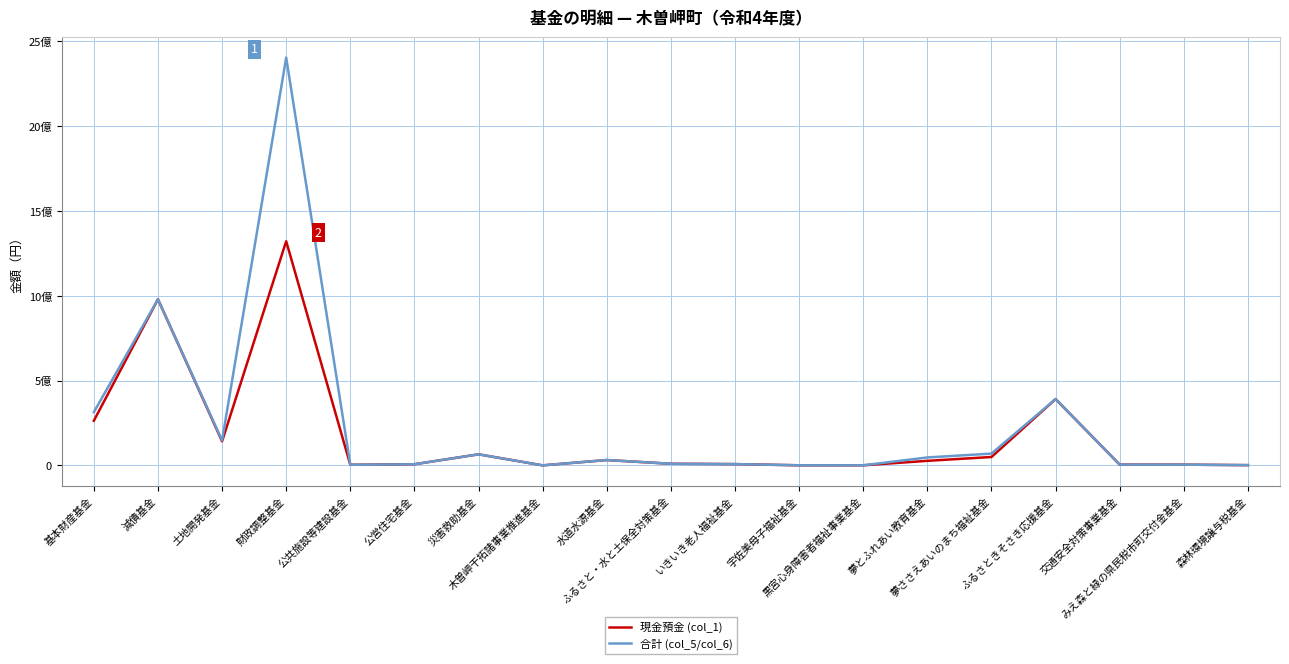

True or false: 現金預金 (col_1) and 合計 (col_5/col_6) intersect in this chart.

False